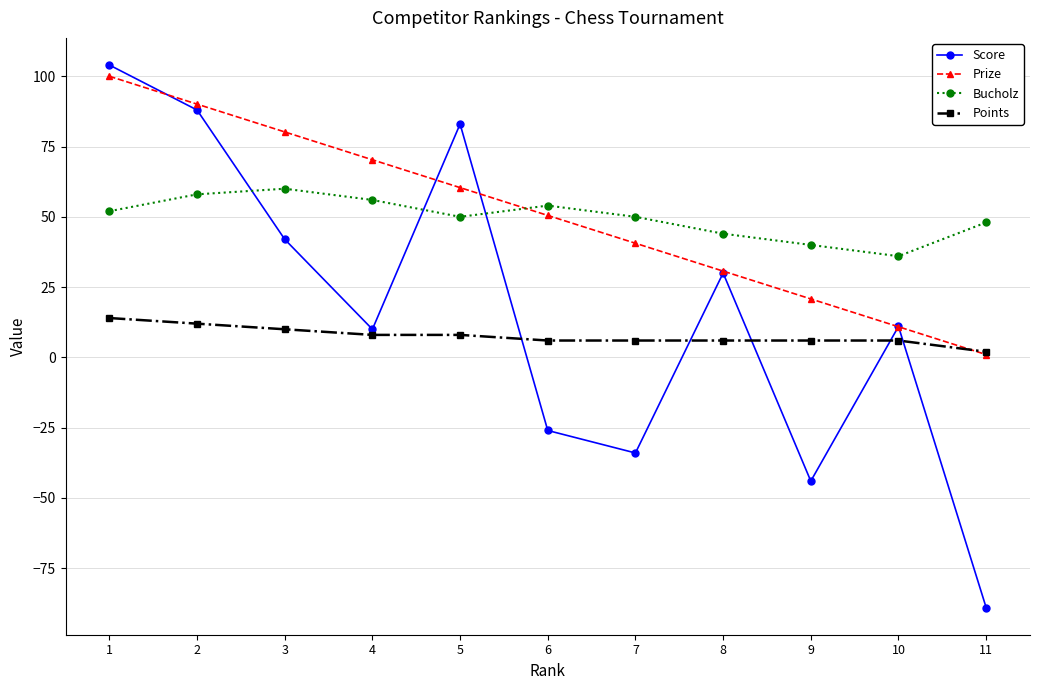

At which category is the sum across all series the highest?

1